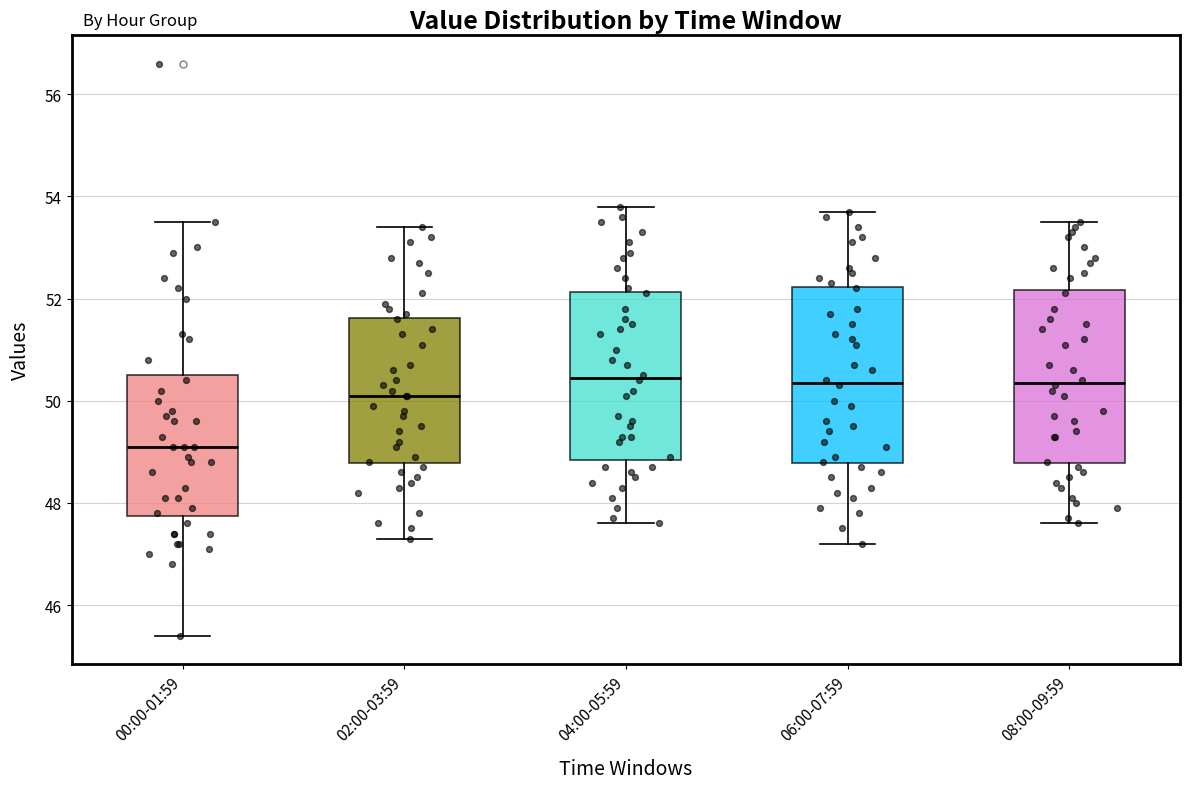

Where is the upper edge of the box for 06:00-07:59 on the y-axis? The values are not printed on the chart, so give them approximately, as read against the axis.

52.2